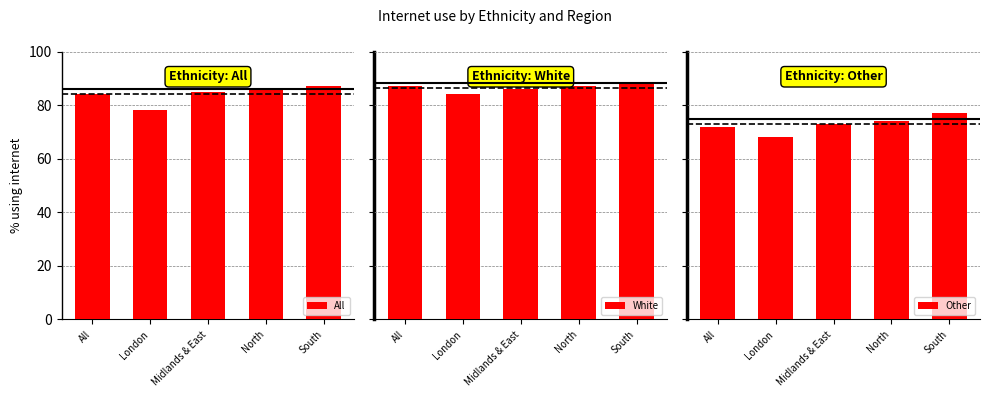

How many bars are there in total?

15